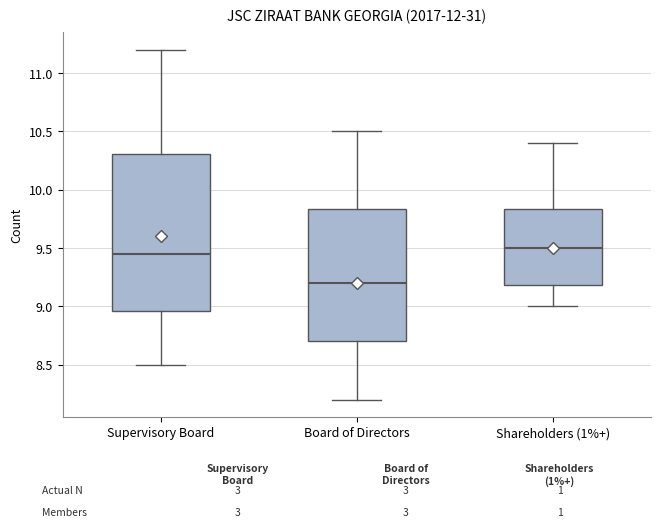

Which box is the tallest, from its lower edge to its upper edge?

Supervisory Board